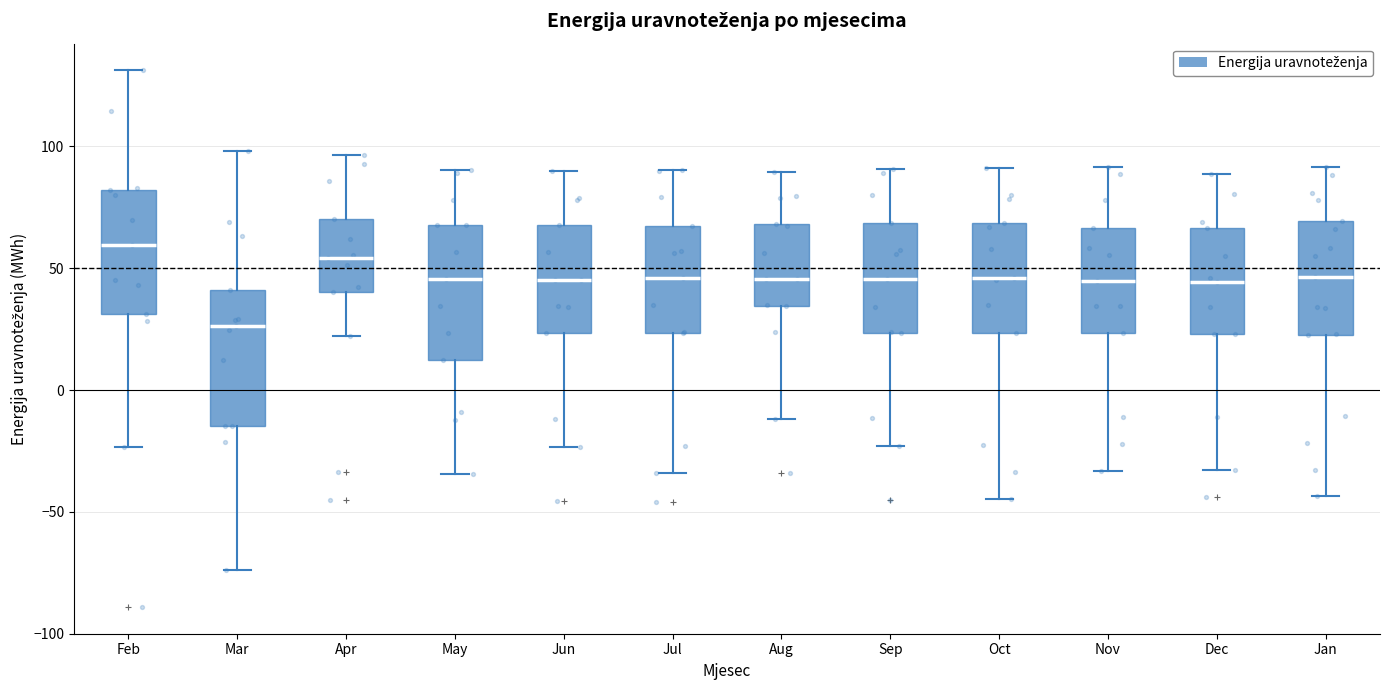

Reading left to right, read every box against the y-axis: the position of its median line, the range the box covers, and the ends of its whiskers. The values are not printed on the chart, so give them approximately, as read against the axis.

Feb: median 60, box 30 to 80, whiskers -25 to 130
Mar: median 25, box -15 to 40, whiskers -75 to 100
Apr: median 55, box 40 to 70, whiskers 20 to 95
May: median 45, box 10 to 70, whiskers -35 to 90
Jun: median 45, box 25 to 70, whiskers -25 to 90
Jul: median 45, box 25 to 70, whiskers -35 to 90
Aug: median 45, box 35 to 70, whiskers -10 to 90
Sep: median 45, box 25 to 70, whiskers -25 to 90
Oct: median 45, box 25 to 70, whiskers -45 to 90
Nov: median 45, box 25 to 65, whiskers -35 to 90
Dec: median 45, box 25 to 65, whiskers -35 to 90
Jan: median 45, box 25 to 70, whiskers -45 to 90